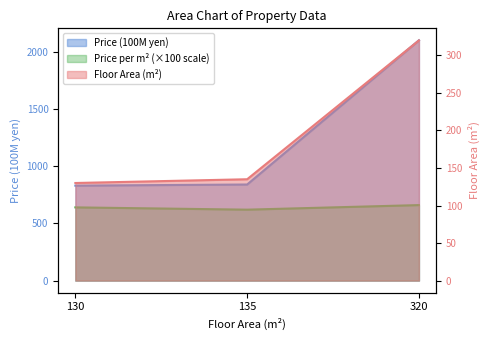

Reading left to right, transcribe all the data shown in this chart.

Floor Area (m2): 130=130	135=135	320=320
Price (100M yen): 130=830	135=840	320=2100
Price per m2 (100M yen/m2): 130=640	135=620	320=660